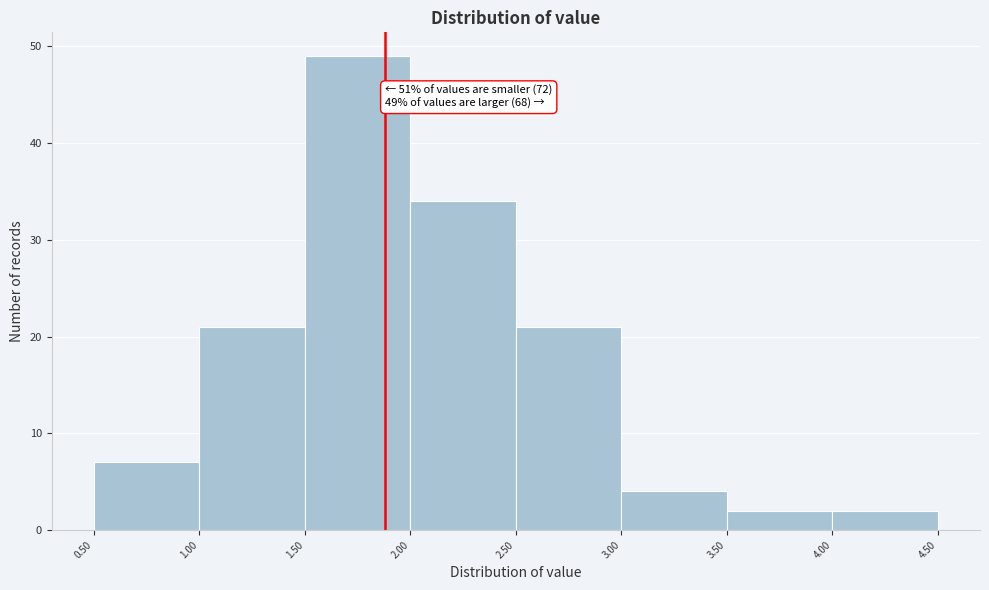

Over which range of the x-axis is the bar tallest?

1.50 to 2.00